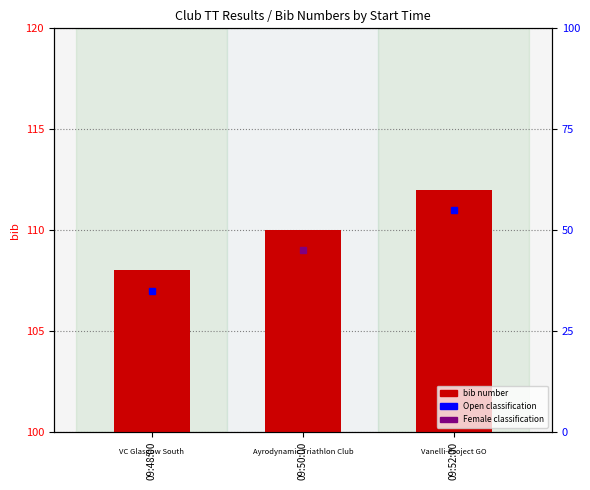

What is the label of the 3rd bar from the left?

09:52:00